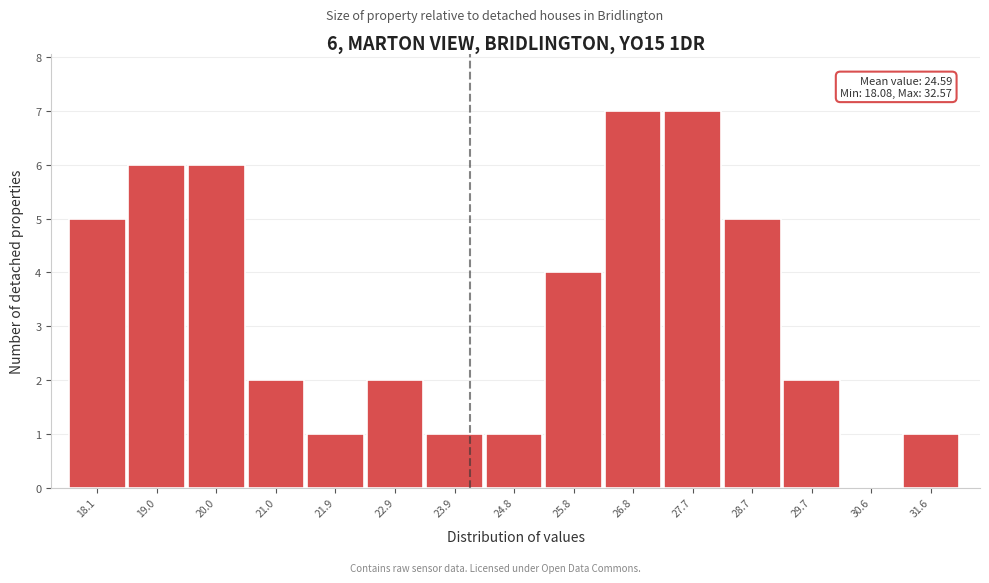

Reading right to left, transcribe all the data shown in this chart.

31.6=1	30.6=0	29.7=2	28.7=5	27.7=7	26.8=7	25.8=4	24.8=1	23.9=1	22.9=2	21.9=1	21.0=2	20.0=6	19.0=6	18.1=5